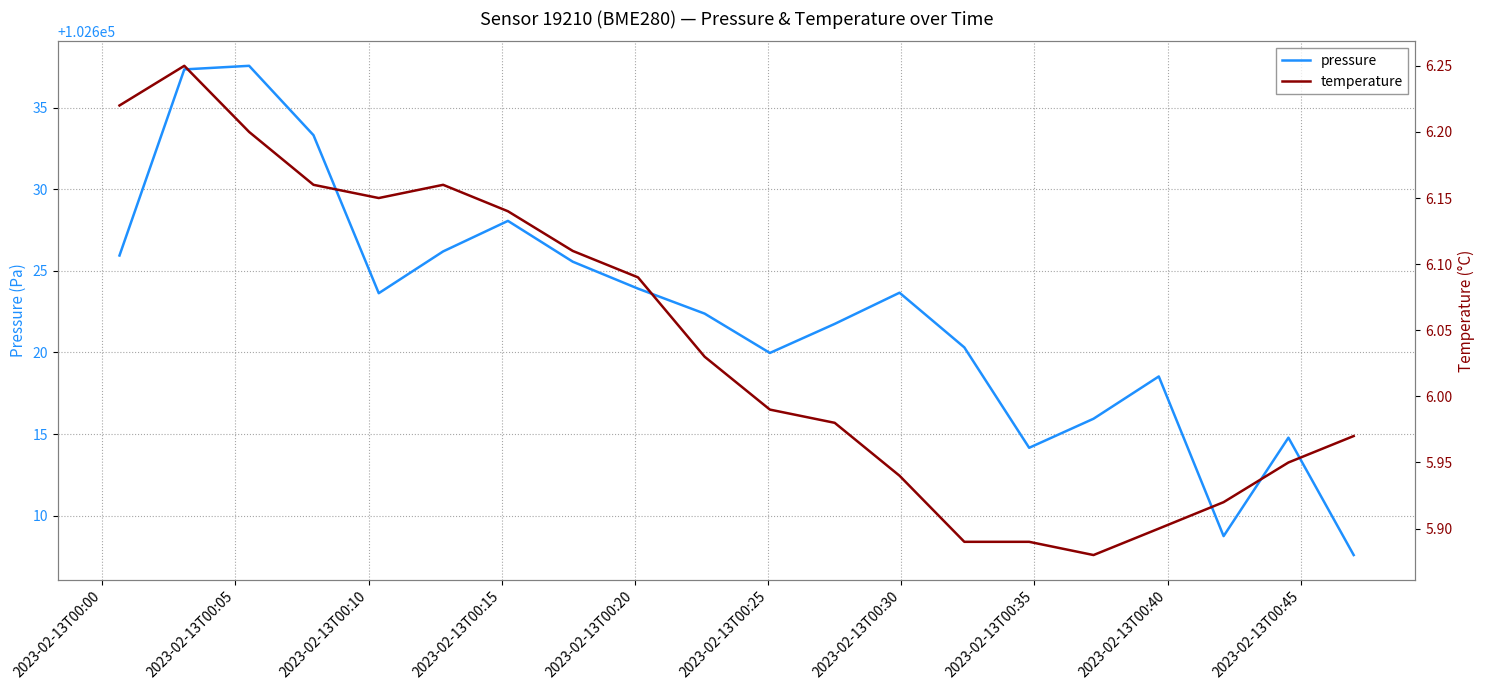

What is the difference between the maximum and minimum values in the pressure series?

30.0